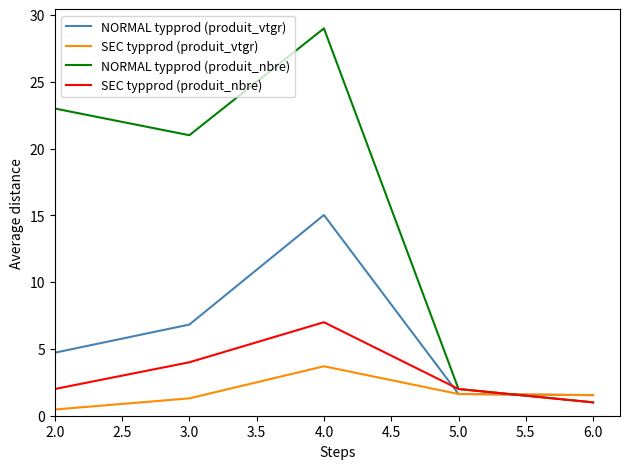

At which label does SEC typprod (produit_vtgr) first exceed 1?

3.0